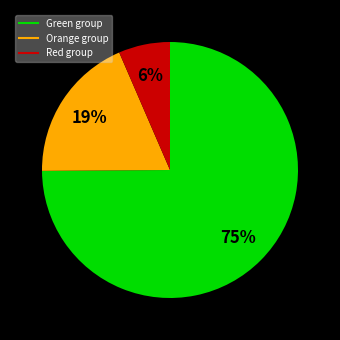

Does any single category account for the majority?

Yes